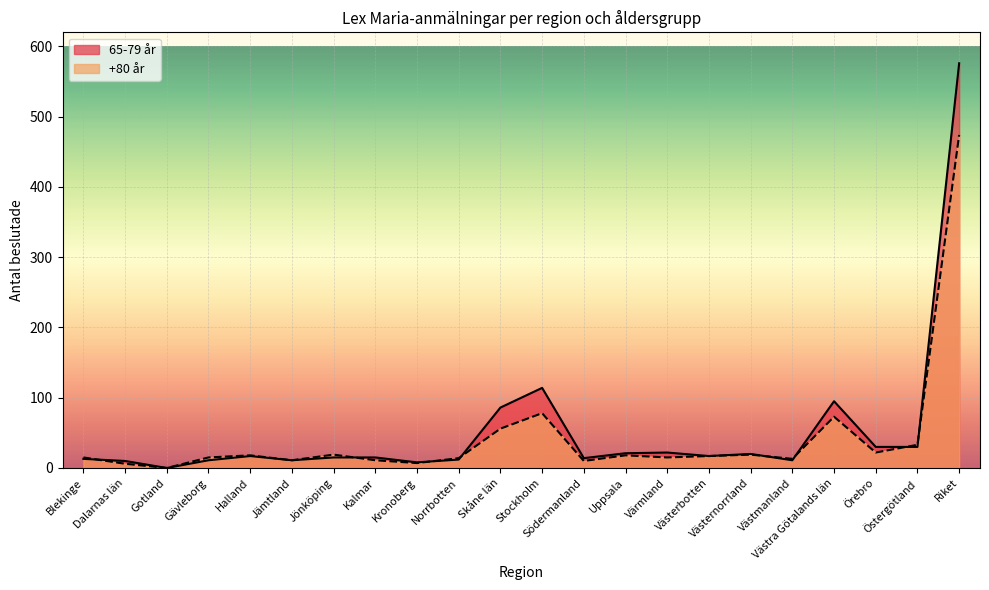

What is the approximate value of +80 år at Västmanland?

13